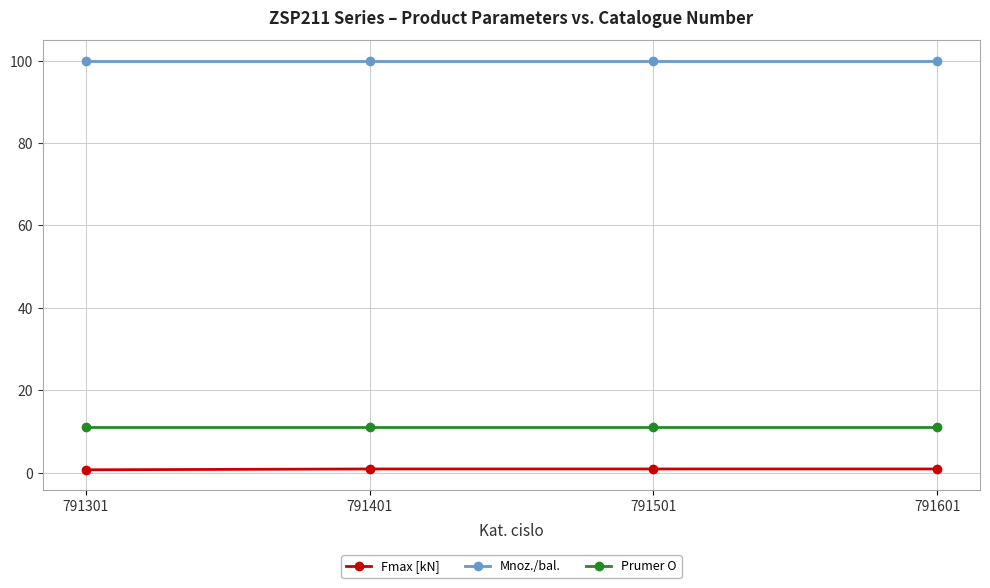

What is the value of the Mnoz./bal. point at the 2nd from the left?

100.0